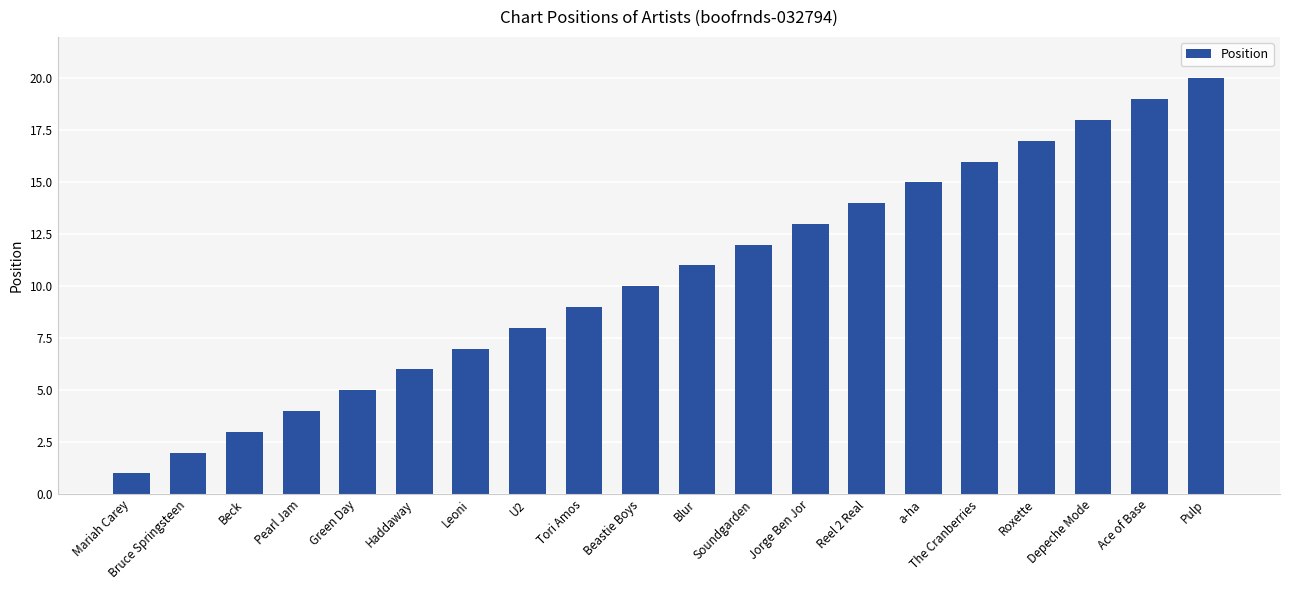

Is it true that the value at Depeche Mode is 18?

True